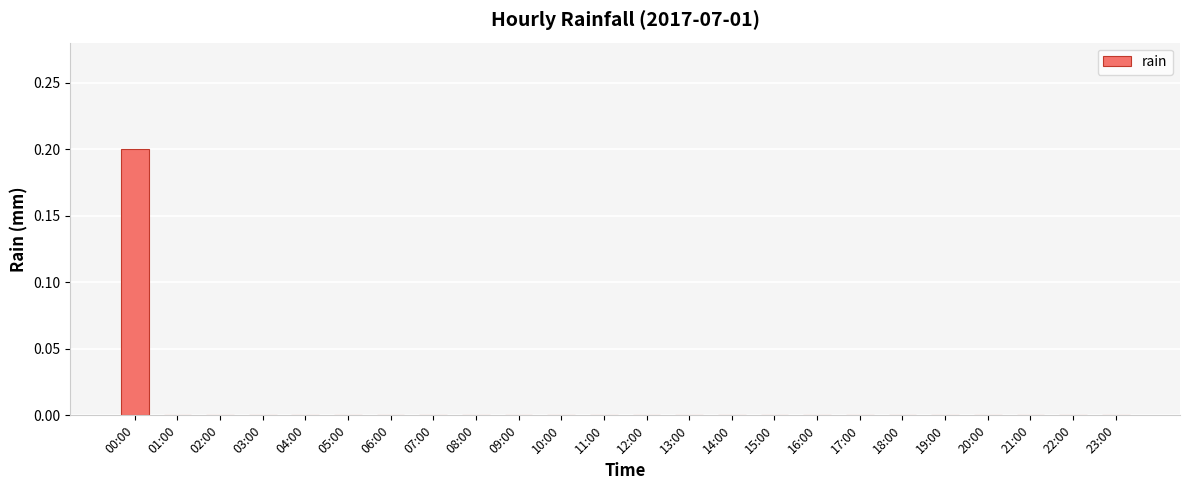

At which category does the chart reach its peak across all series?

00:00